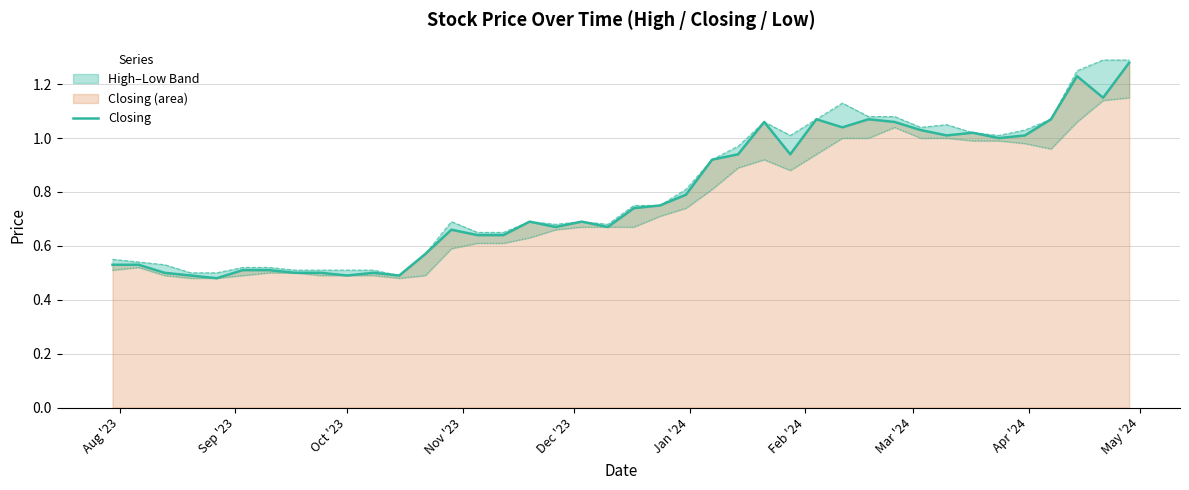

Reading right to left, transcribe all the data shown in this chart.

1.3	1.1	1.2	1.1	1.0	1.0	1.0	1.0	1.0	1.1	1.1	1.0	1.1	0.9	1.1	0.9	0.9	0.8	0.8	0.7	0.7	0.7	0.7	0.7	0.6	0.6	0.7	0.6	0.5	0.5	0.5	0.5	0.5	0.5	0.5	0.5	0.5	0.5	0.5	0.5